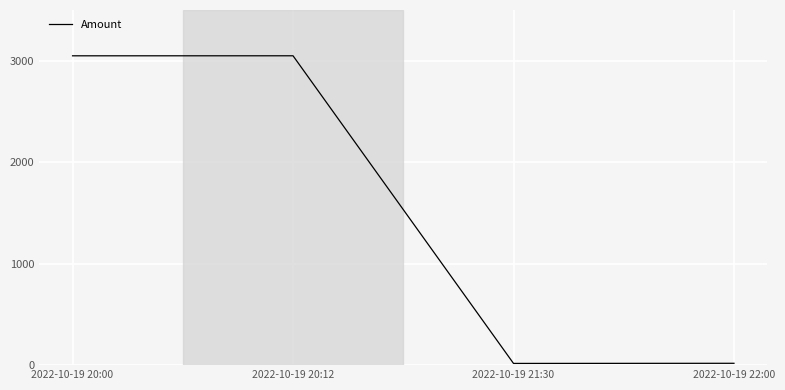

Where is the first local minimum?

2022-10-19 21:30